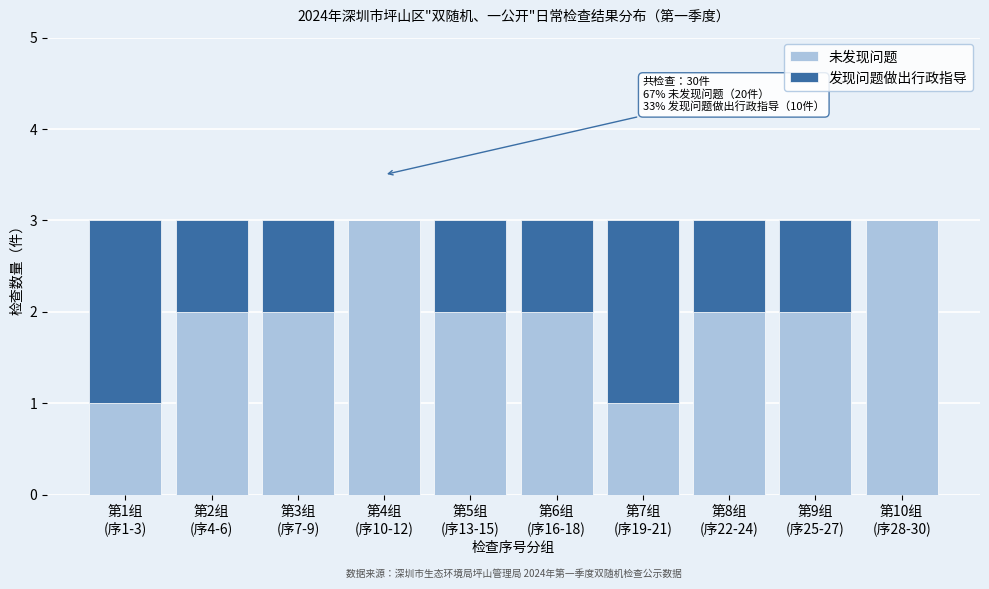

What is the sum of all 未发现问题 values?

20